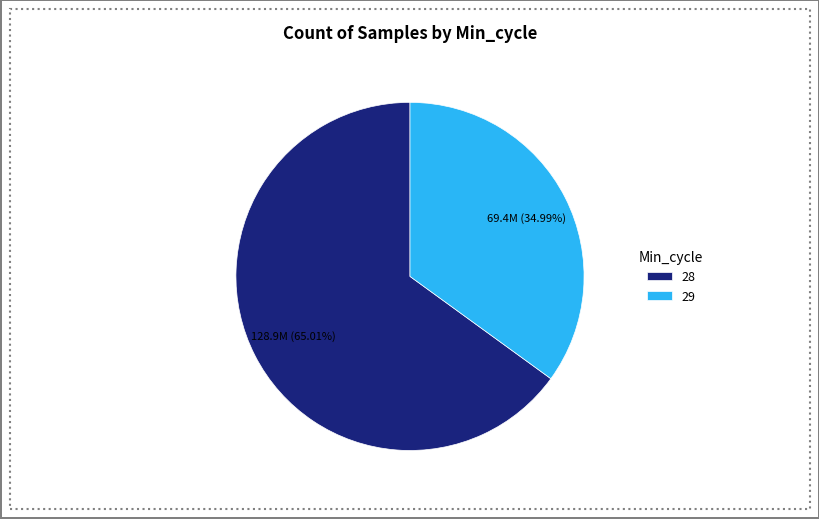

To the nearest percent, what is the average slice percentage?

50%